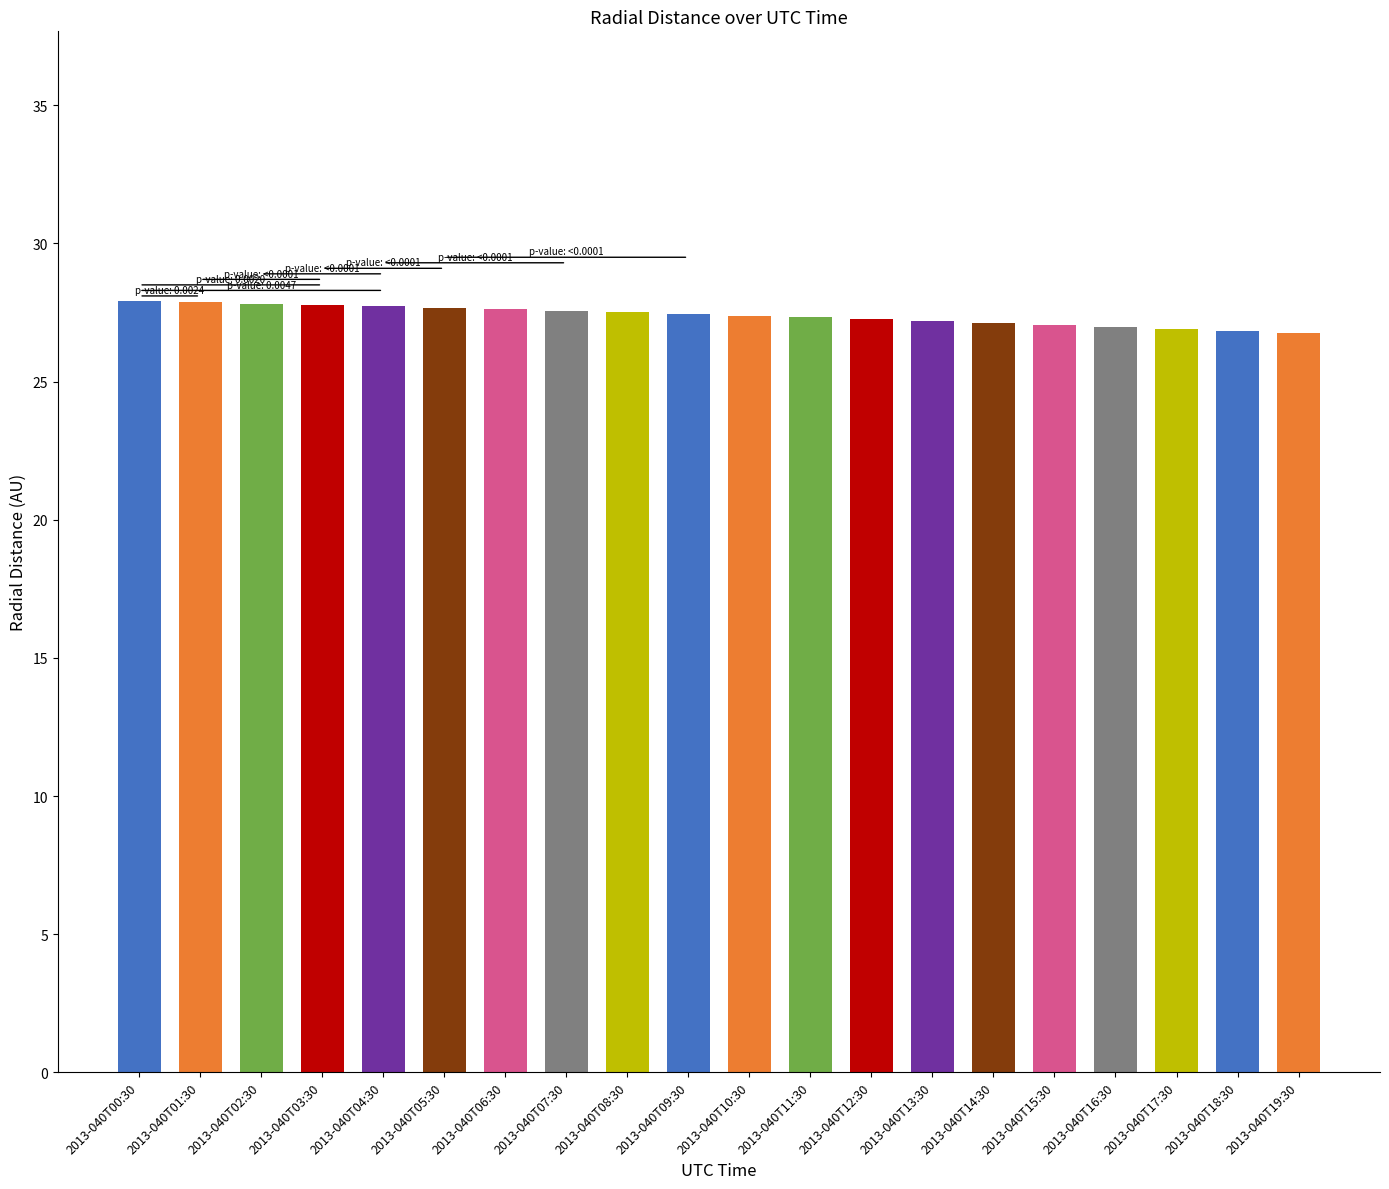

What is the value of the 19th bar from the left?

26.8